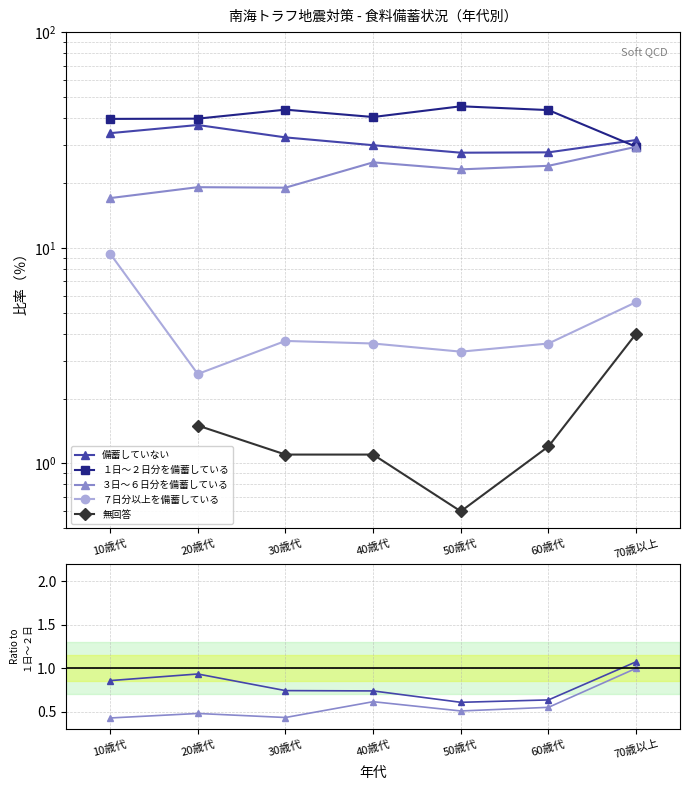

True or false: 無回答 and １日～２日分を備蓄している intersect in this chart.

False